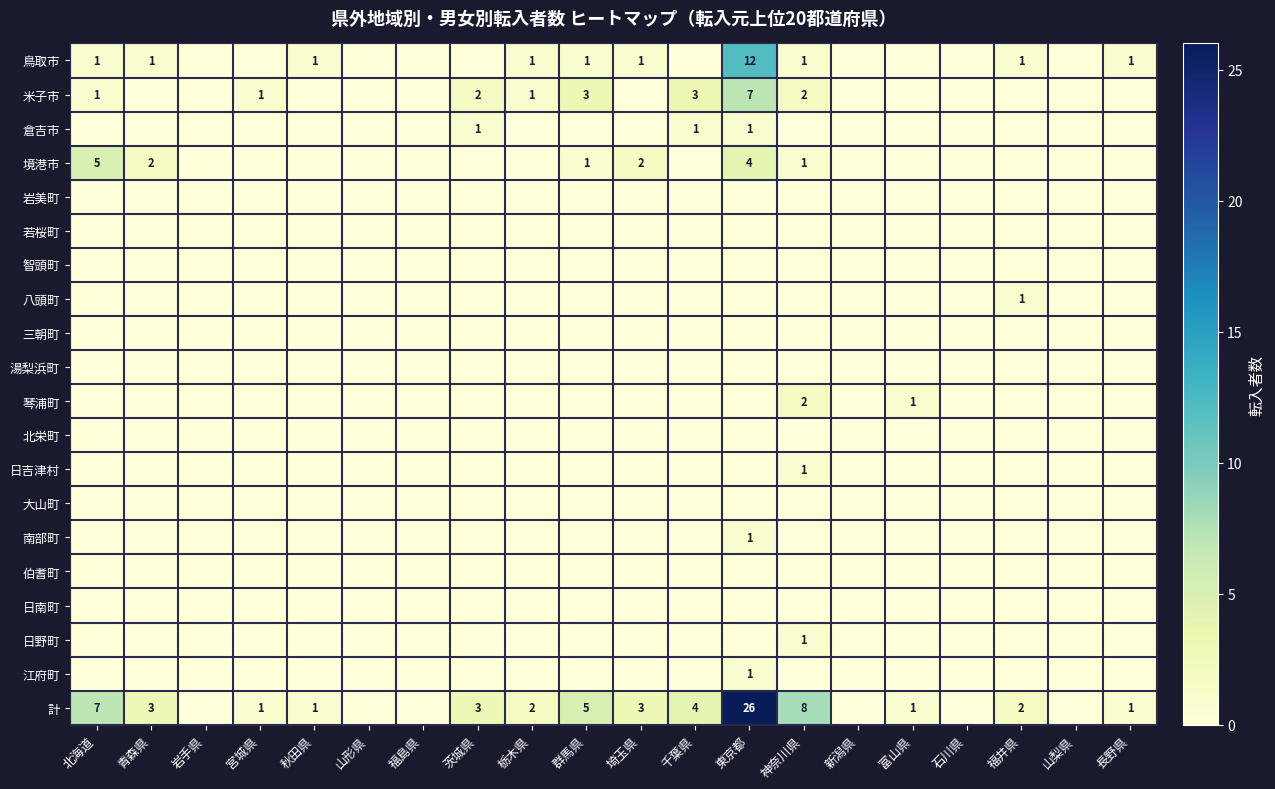

What is the sum of the 境港市 values at 群馬県 and 青森県?

3